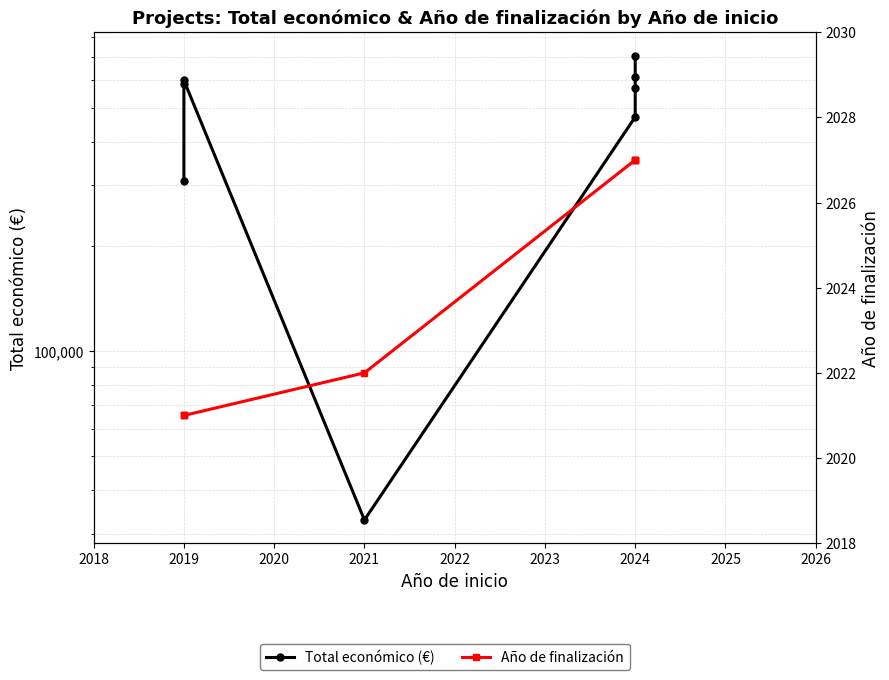

Which label corresponds to the largest value in the chart?

2024